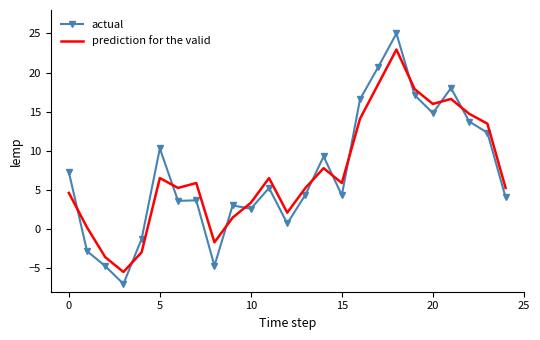

What is the greatest value displayed?

25.0